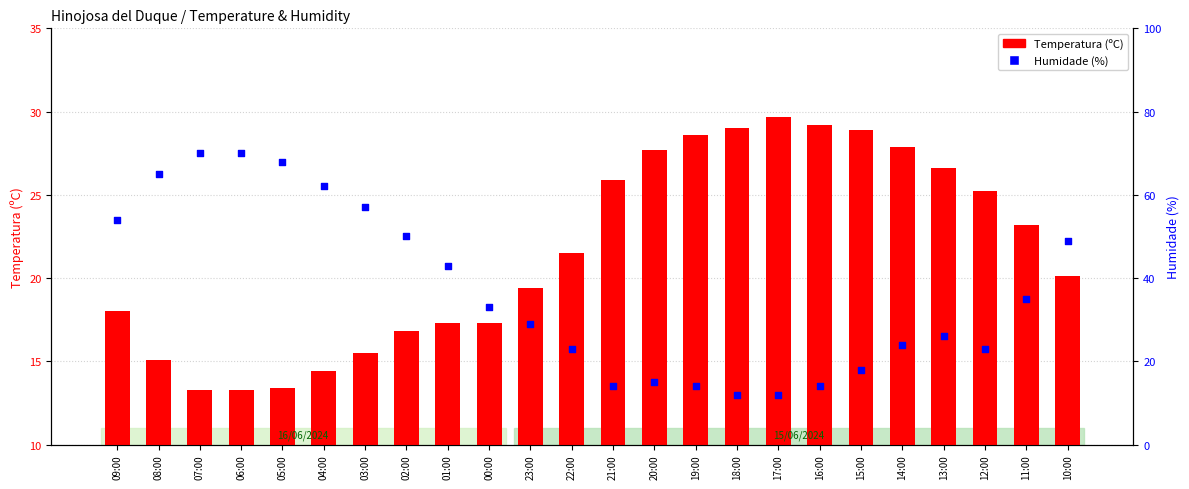

At how many categories does at least one series exceed 44?

9